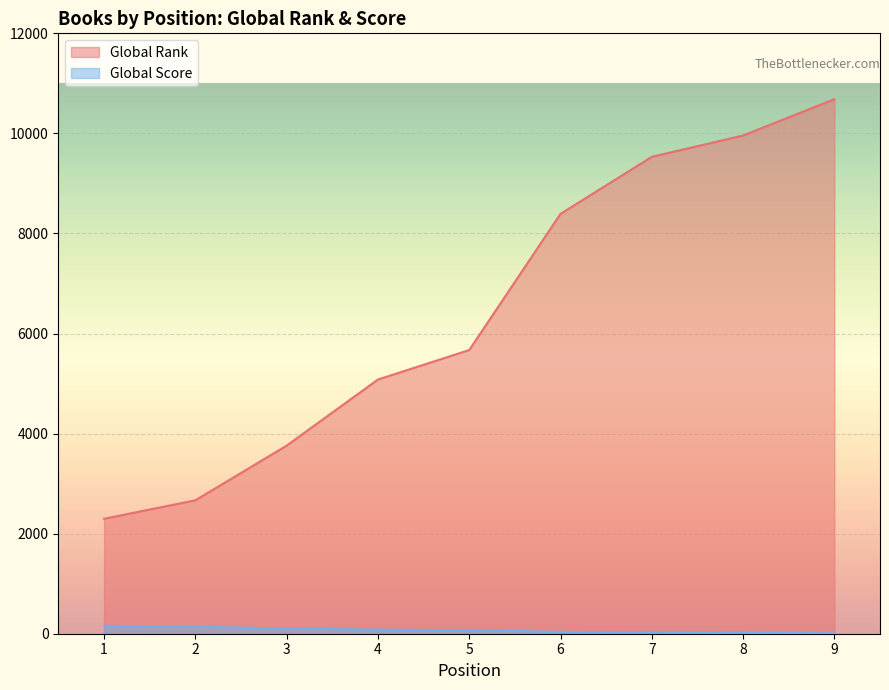

The Global Score series shows 20 at 8. True or false?

True